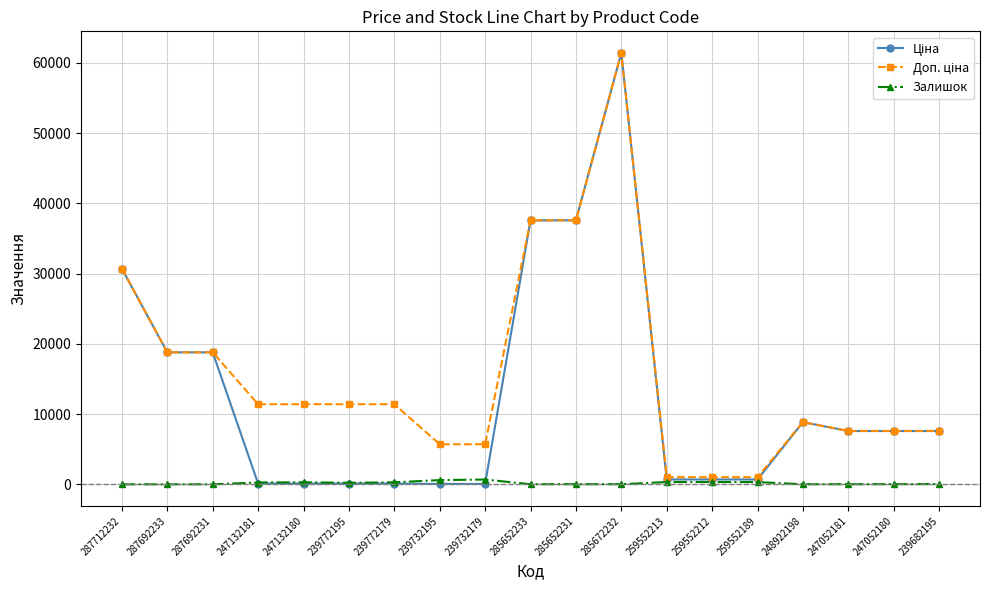

At which category is the sum across all series the highest?

285672232